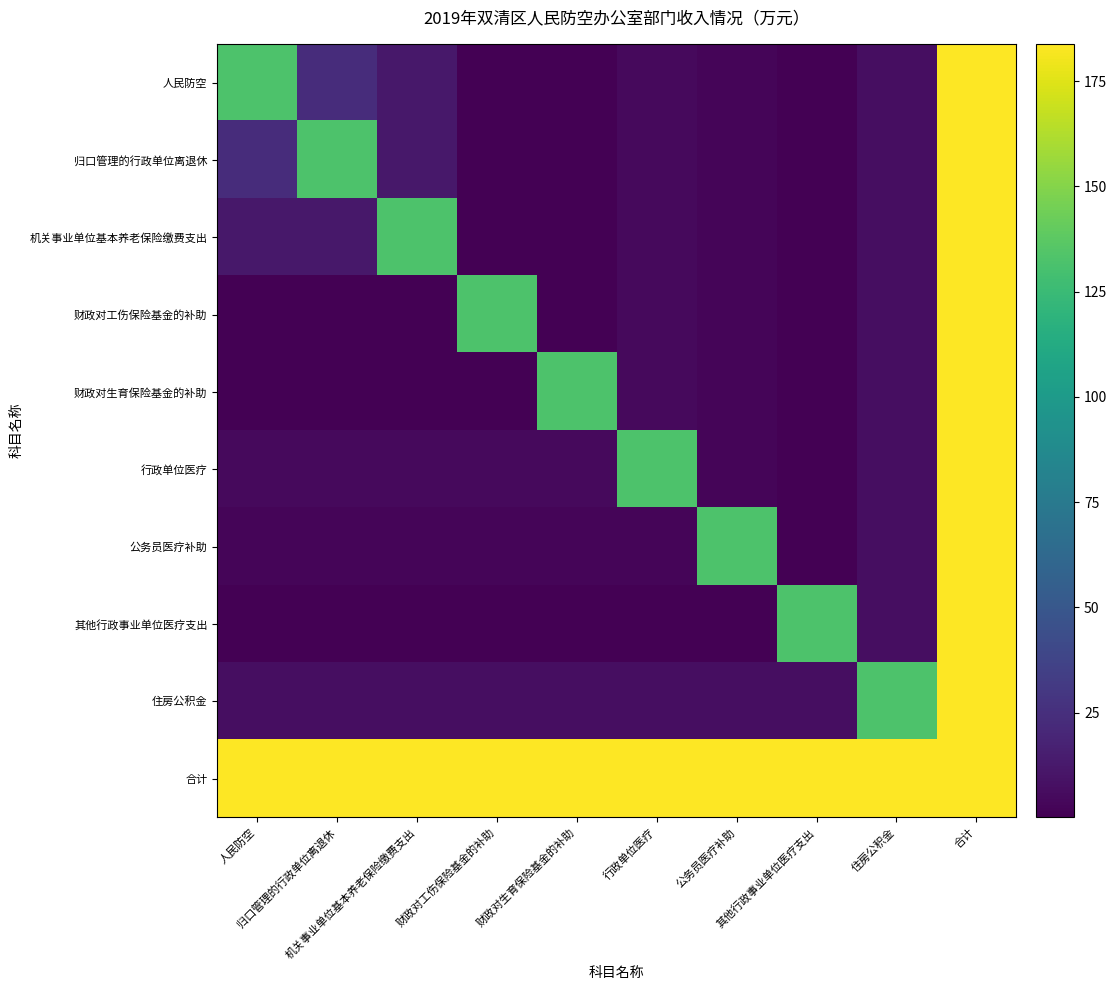

Which series changed the most between 机关事业单位基本养老保险缴费支出 and 财政对工伤保险基金的补助?

机关事业单位基本养老保险缴费支出